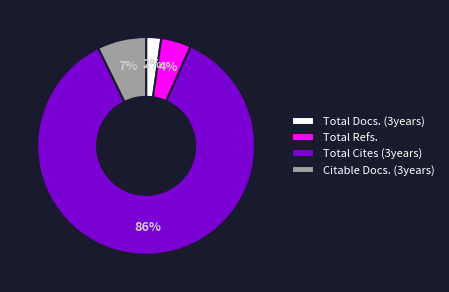

What is the smallest slice in the pie chart?

Total Docs. (3years)